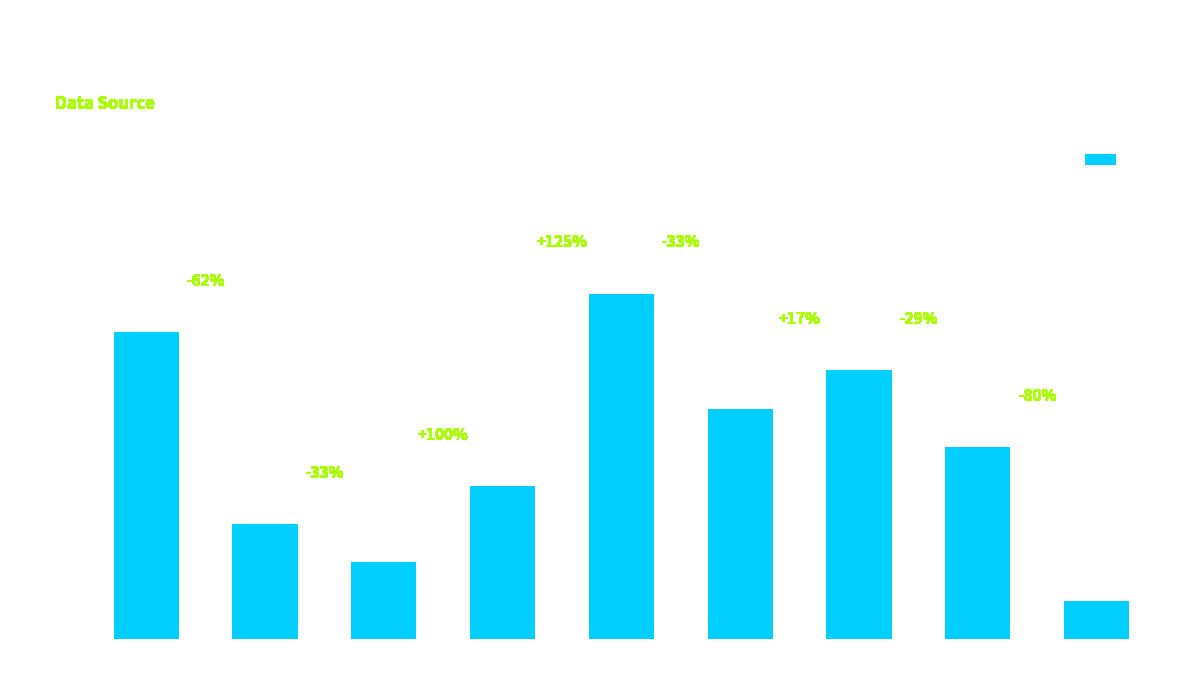

What is the sum of the values at 1 and 7?

7